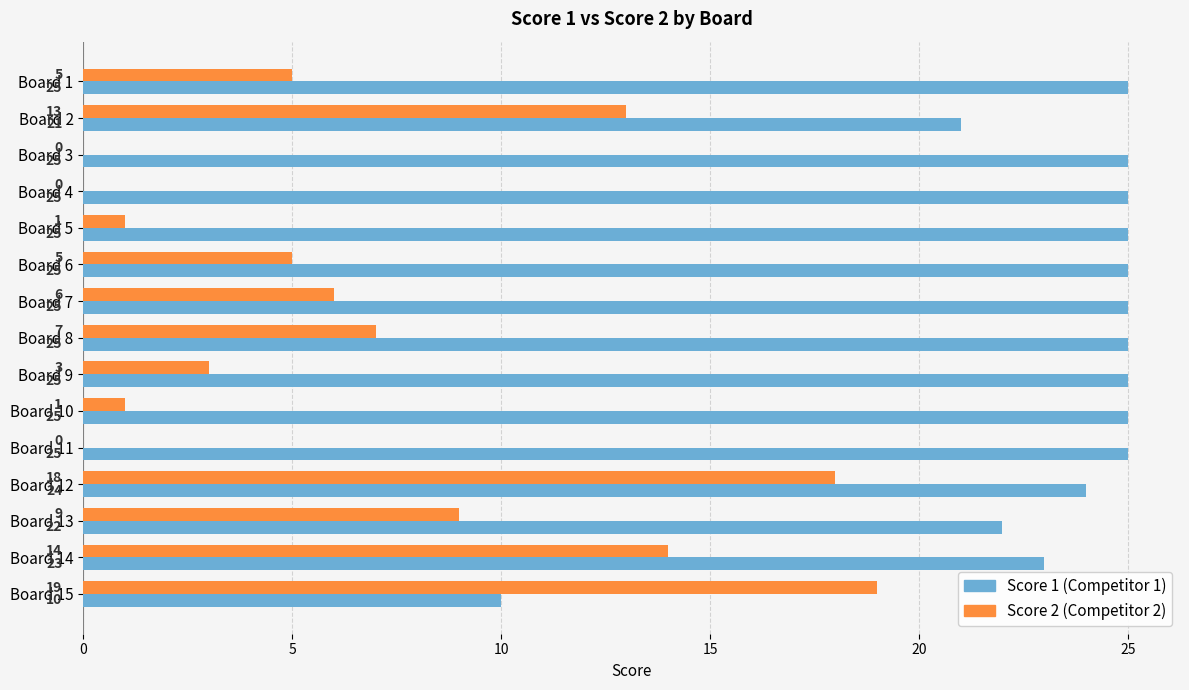

What is the total value across all series at Board 3?

25